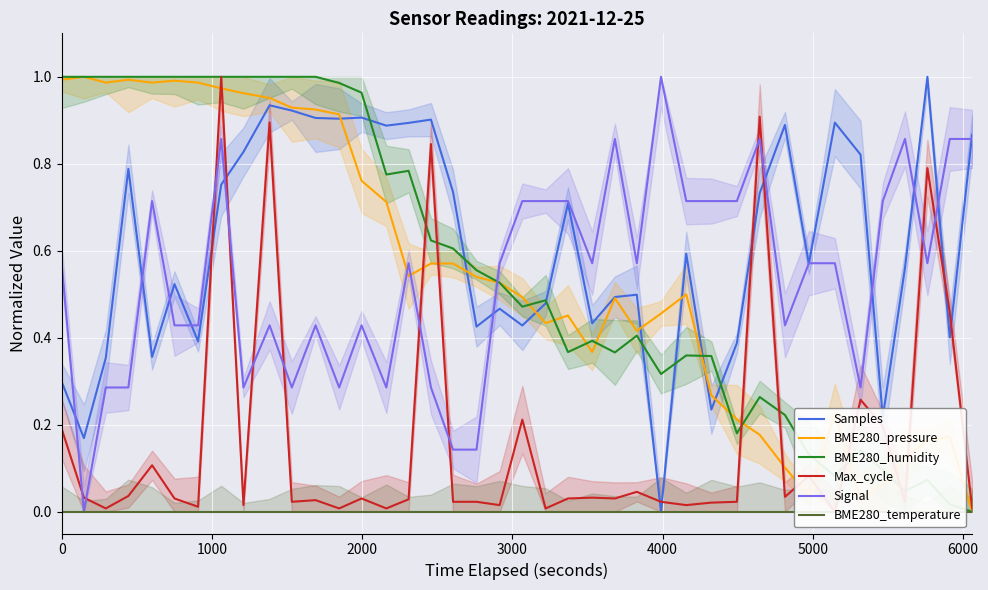

Reading left to right, transcribe all the data shown in this chart.

Samples: 0.3	0.2	0.4	0.8	0.4	0.5	0.4	0.8	0.8	0.9	0.9	0.9	0.9	0.9	0.9	0.9	0.9	0.7	0.4	0.5	0.4	0.5	0.7	0.4	0.5	0.5	0.0	0.6	0.2	0.4	0.7	0.9	0.6	0.9	0.8	0.2	0.6	1.0	0.4	0.9
BME280_pressure: 1.0	1.0	1.0	1.0	1.0	1.0	1.0	1.0	1.0	1.0	0.9	0.9	0.9	0.8	0.7	0.5	0.6	0.6	0.5	0.5	0.5	0.4	0.5	0.4	0.5	0.4	0.5	0.5	0.3	0.2	0.2	0.1	0.0	0.2	0.0	0.1	0.1	0.2	0.2	0.0
BME280_humidity: 1.0	1.0	1.0	1.0	1.0	1.0	1.0	1.0	1.0	1.0	1.0	1.0	1.0	1.0	0.8	0.8	0.6	0.6	0.6	0.5	0.5	0.5	0.4	0.4	0.4	0.4	0.3	0.4	0.4	0.2	0.3	0.2	0.1	0.1	0.1	0.1	0.0	0.1	0.0	0.0
Max_cycle: 0.2	0.0	0.0	0.0	0.1	0.0	0.0	1.0	0.0	0.9	0.0	0.0	0.0	0.0	0.0	0.0	0.8	0.0	0.0	0.0	0.2	0.0	0.0	0.0	0.0	0.0	0.0	0.0	0.0	0.0	0.9	0.0	0.1	0.0	0.3	0.2	0.0	0.8	0.5	0.0
Signal: 0.6	0.0	0.3	0.3	0.7	0.4	0.4	0.9	0.3	0.4	0.3	0.4	0.3	0.4	0.3	0.6	0.3	0.1	0.1	0.6	0.7	0.7	0.7	0.6	0.9	0.6	1.0	0.7	0.7	0.7	0.9	0.4	0.6	0.6	0.3	0.7	0.9	0.6	0.9	0.9
BME280_temperature: 0.0	0.0	0.0	0.0	0.0	0.0	0.0	0.0	0.0	0.0	0.0	0.0	0.0	0.0	0.0	0.0	0.0	0.0	0.0	0.0	0.0	0.0	0.0	0.0	0.0	0.0	0.0	0.0	0.0	0.0	0.0	0.0	0.0	0.0	0.0	0.0	0.0	0.0	0.0	0.0